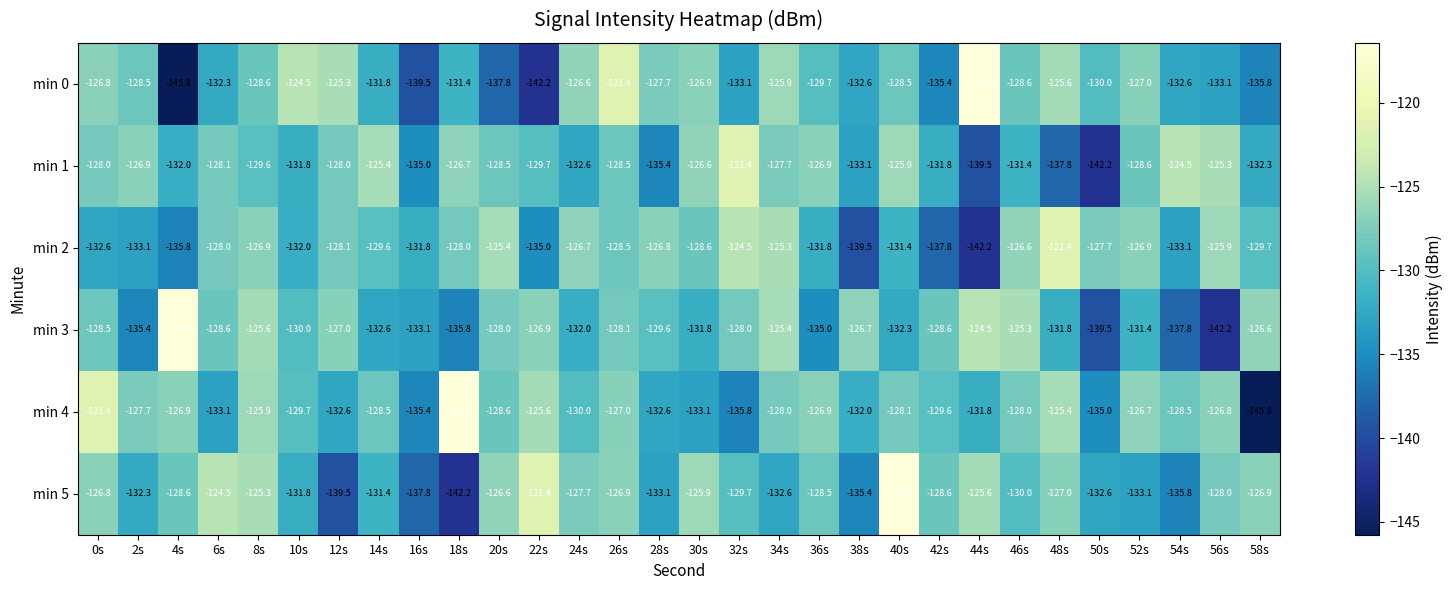

What is the difference between the min 5 values at 8s and 50s?

7.3